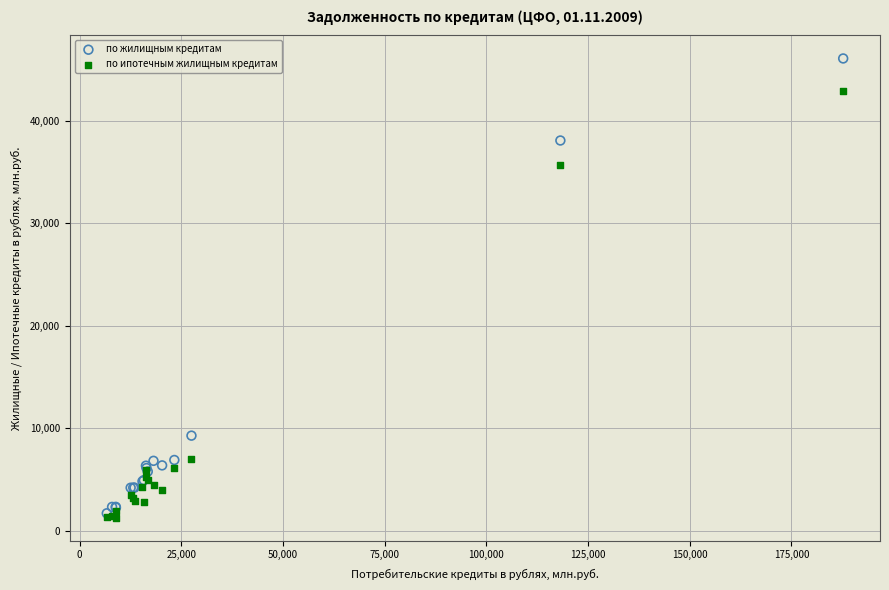

In the по ипотечным жилищным кредитам series, what Y value is closest to 22080?

35699.6